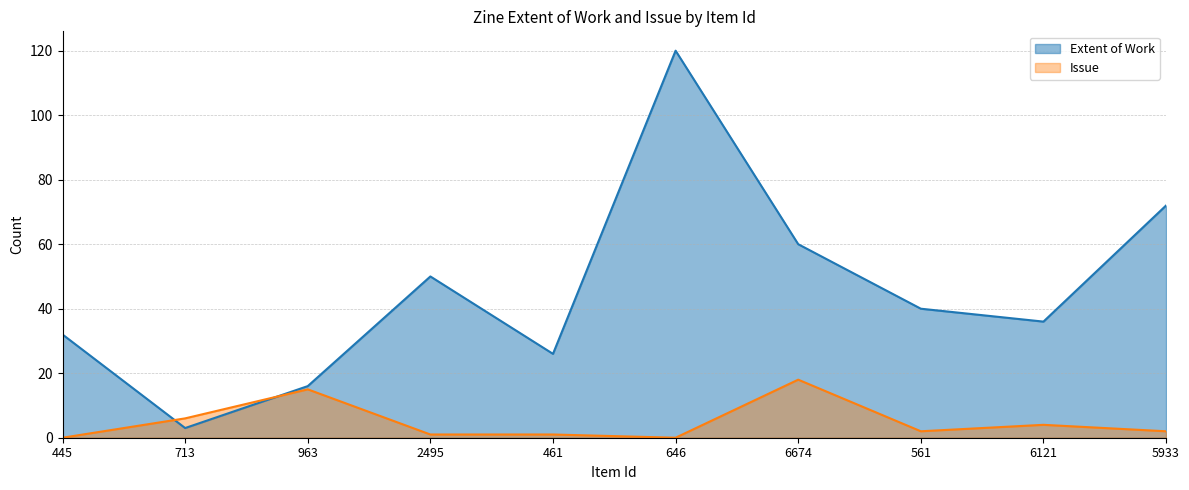

How many interior local peaks does the Extent of Work series have?

2